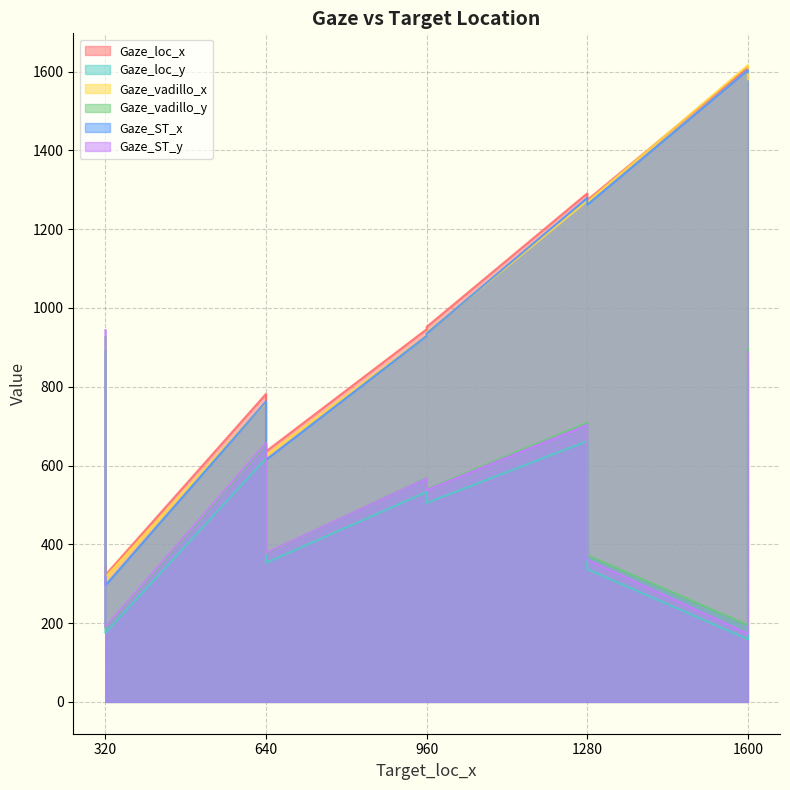

Which has a higher value, 1600 or 640?

1600